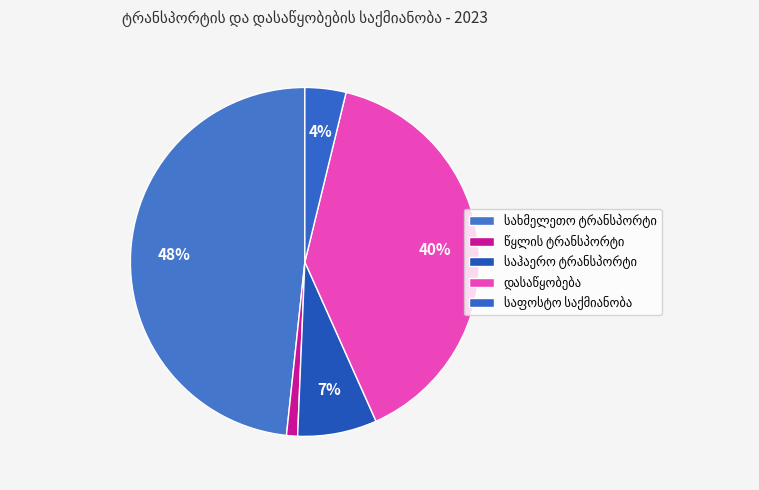

To the nearest percent, what is the combined percentage of საფოსტო საქმიანობა and საჰაერო ტრანსპორტი?

11%